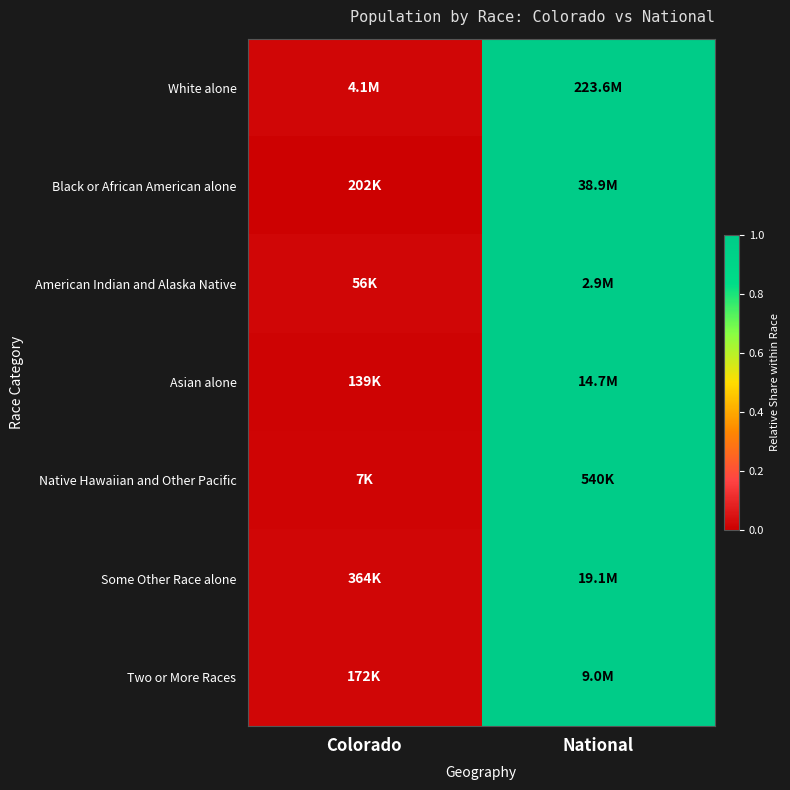

Which has a higher value, Colorado or National?

National